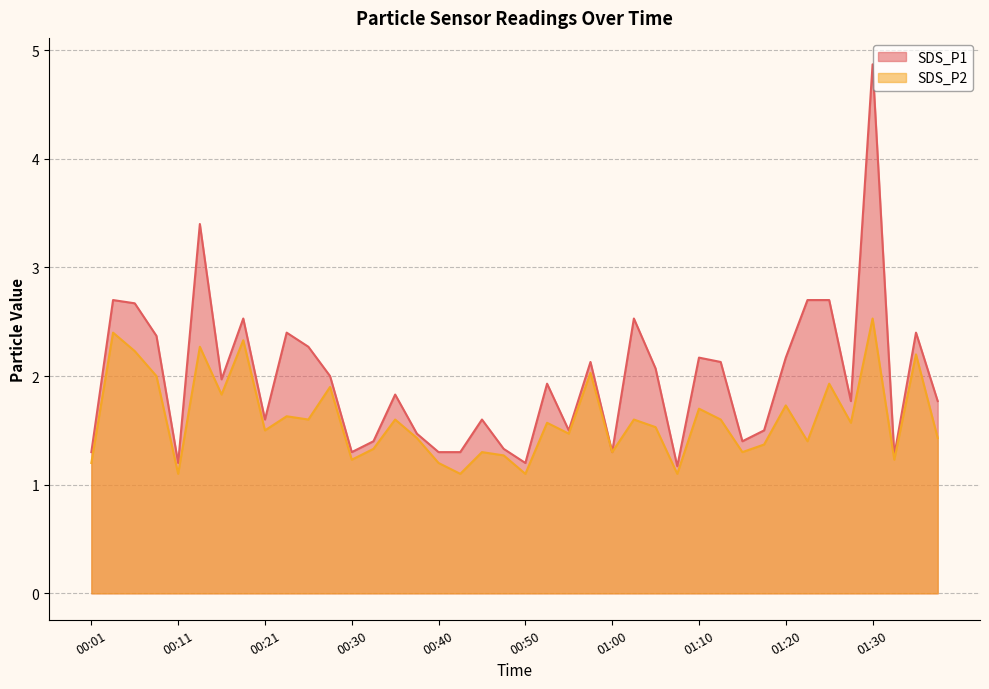

How many series are shown in this chart?

2